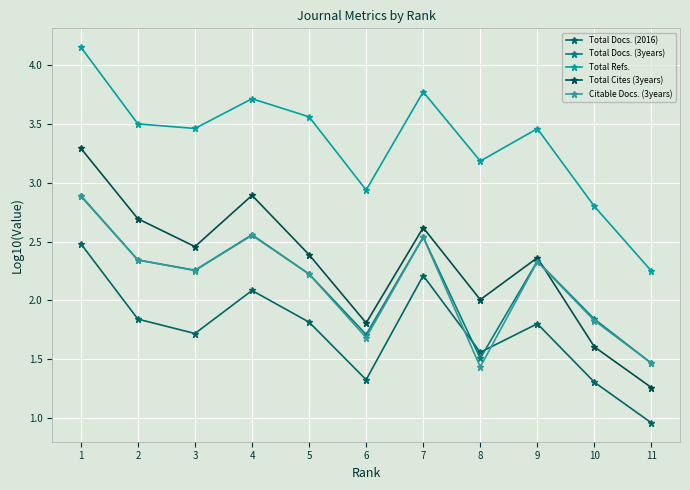

Which series has the largest range (max minus min)?

Total Cites (3years)